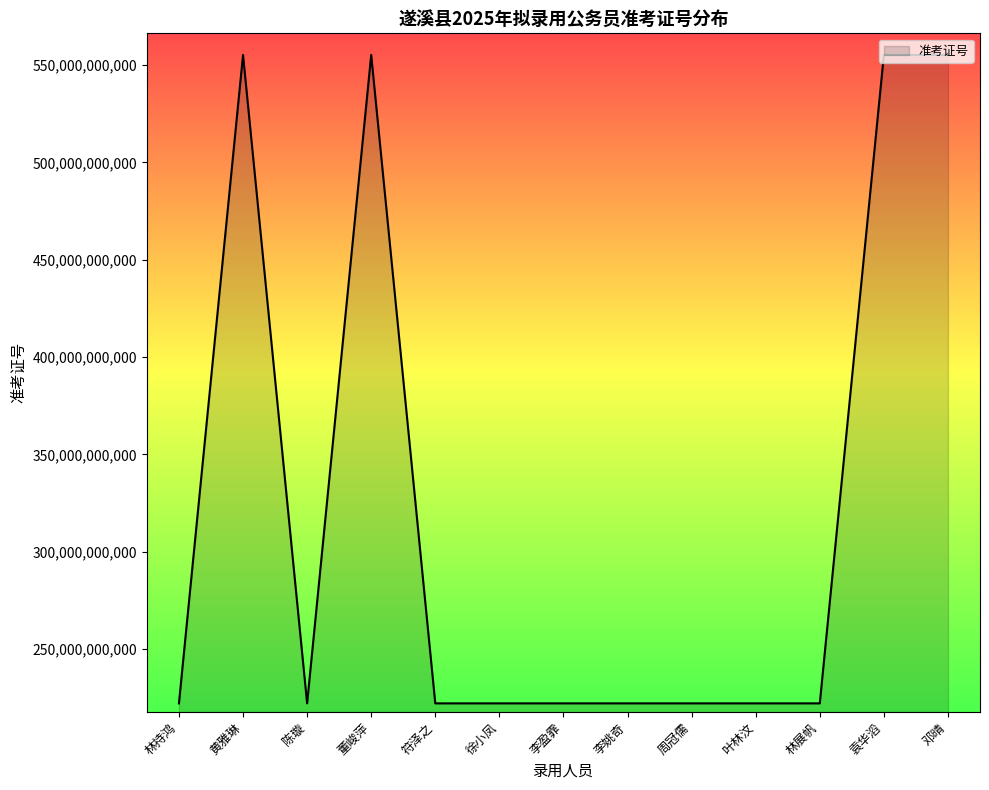

What is the smallest value displayed?

222150402516